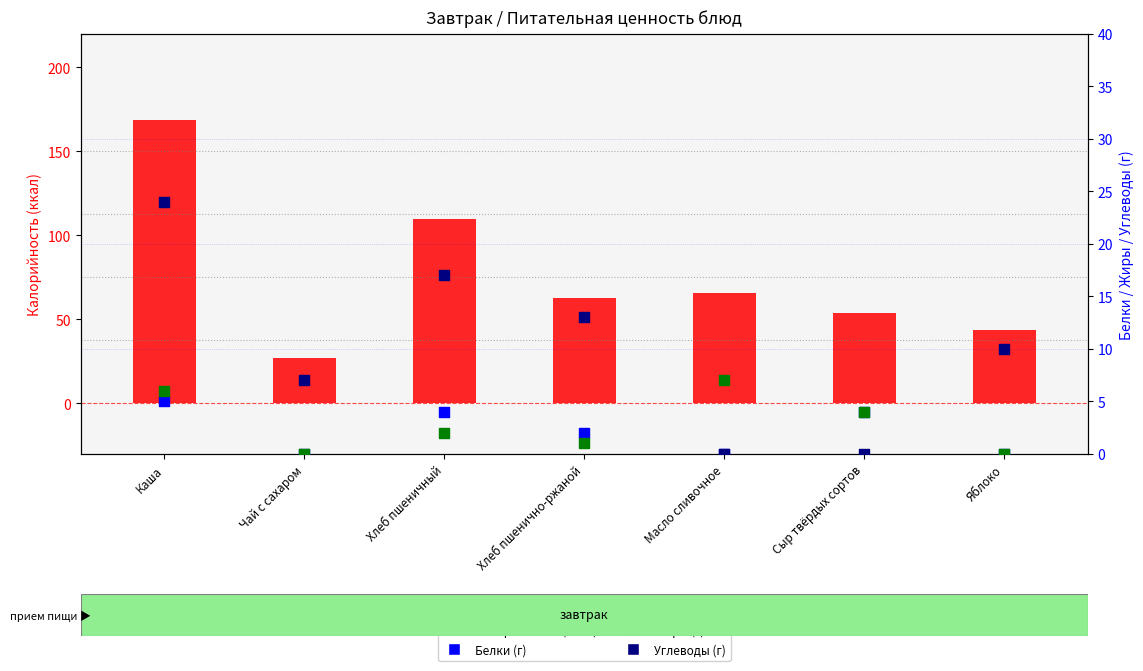

What are all the series names shown in the legend?

Калорийность, Белки, Жиры, Углеводы